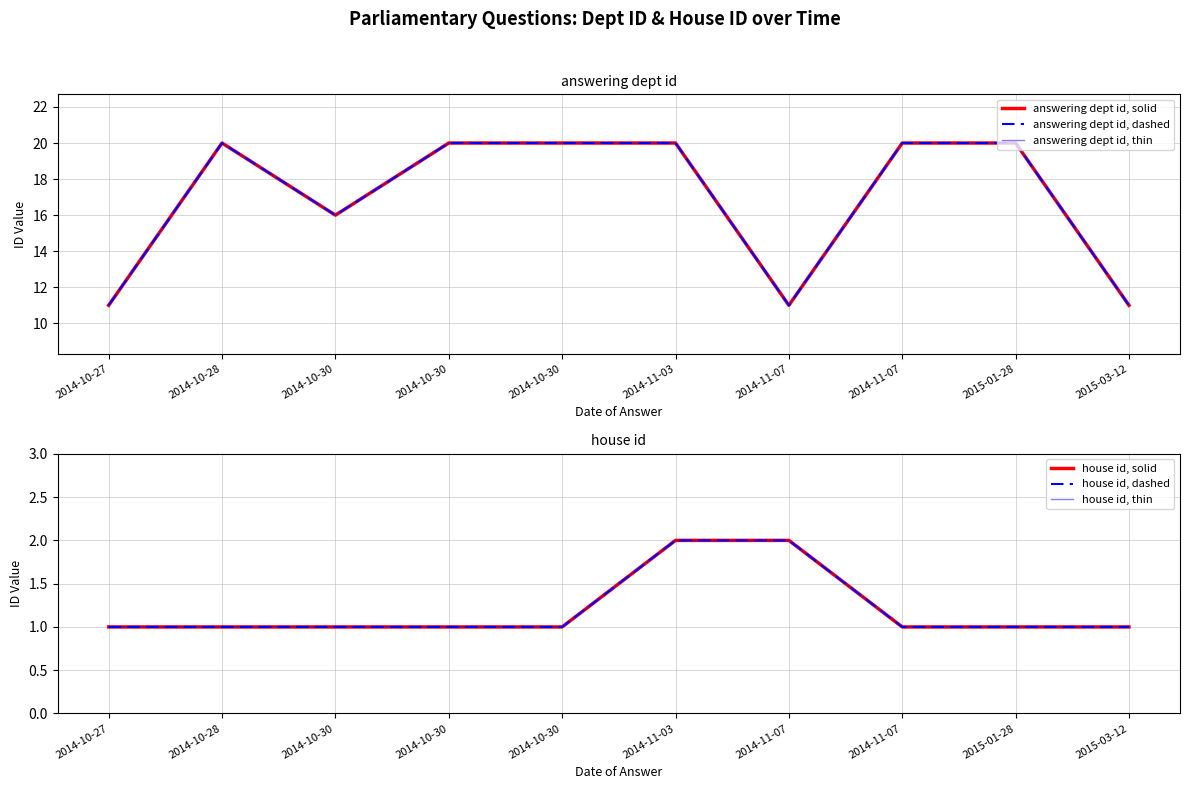

The answering dept id, dashed series shows 20 at 2014-10-30. True or false?

True